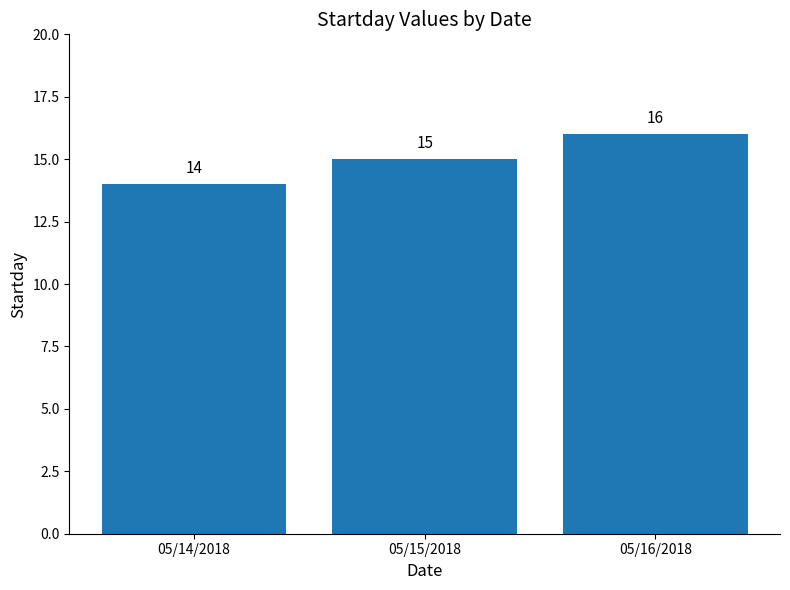

Count the number of data series in this chart.

1